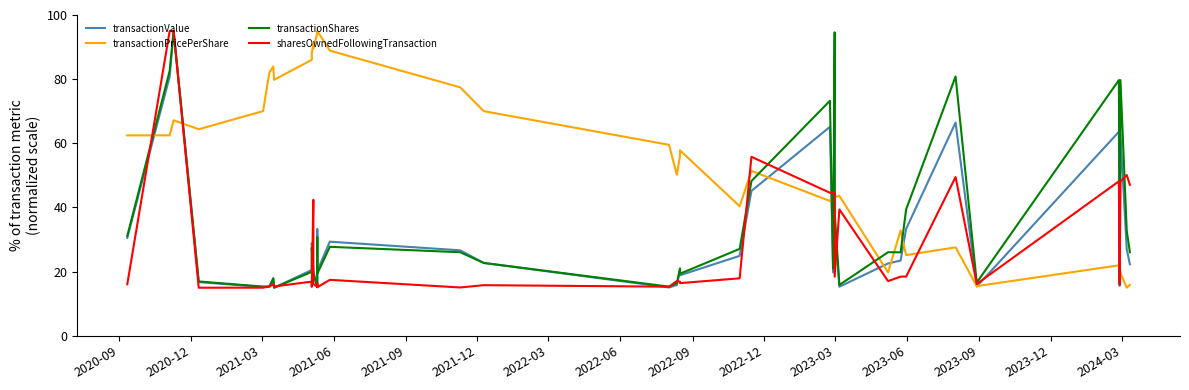

How many times do transactionValue and sharesOwnedFollowingTransaction cross each other?

20